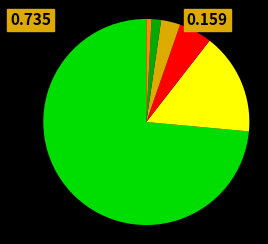

Is there any slice that represents more than half of the pie?

Yes